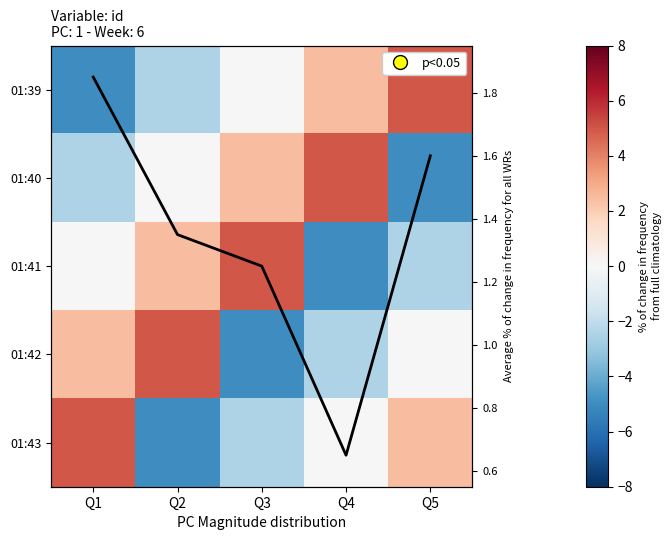

Which series has the largest range (max minus min)?

01:39